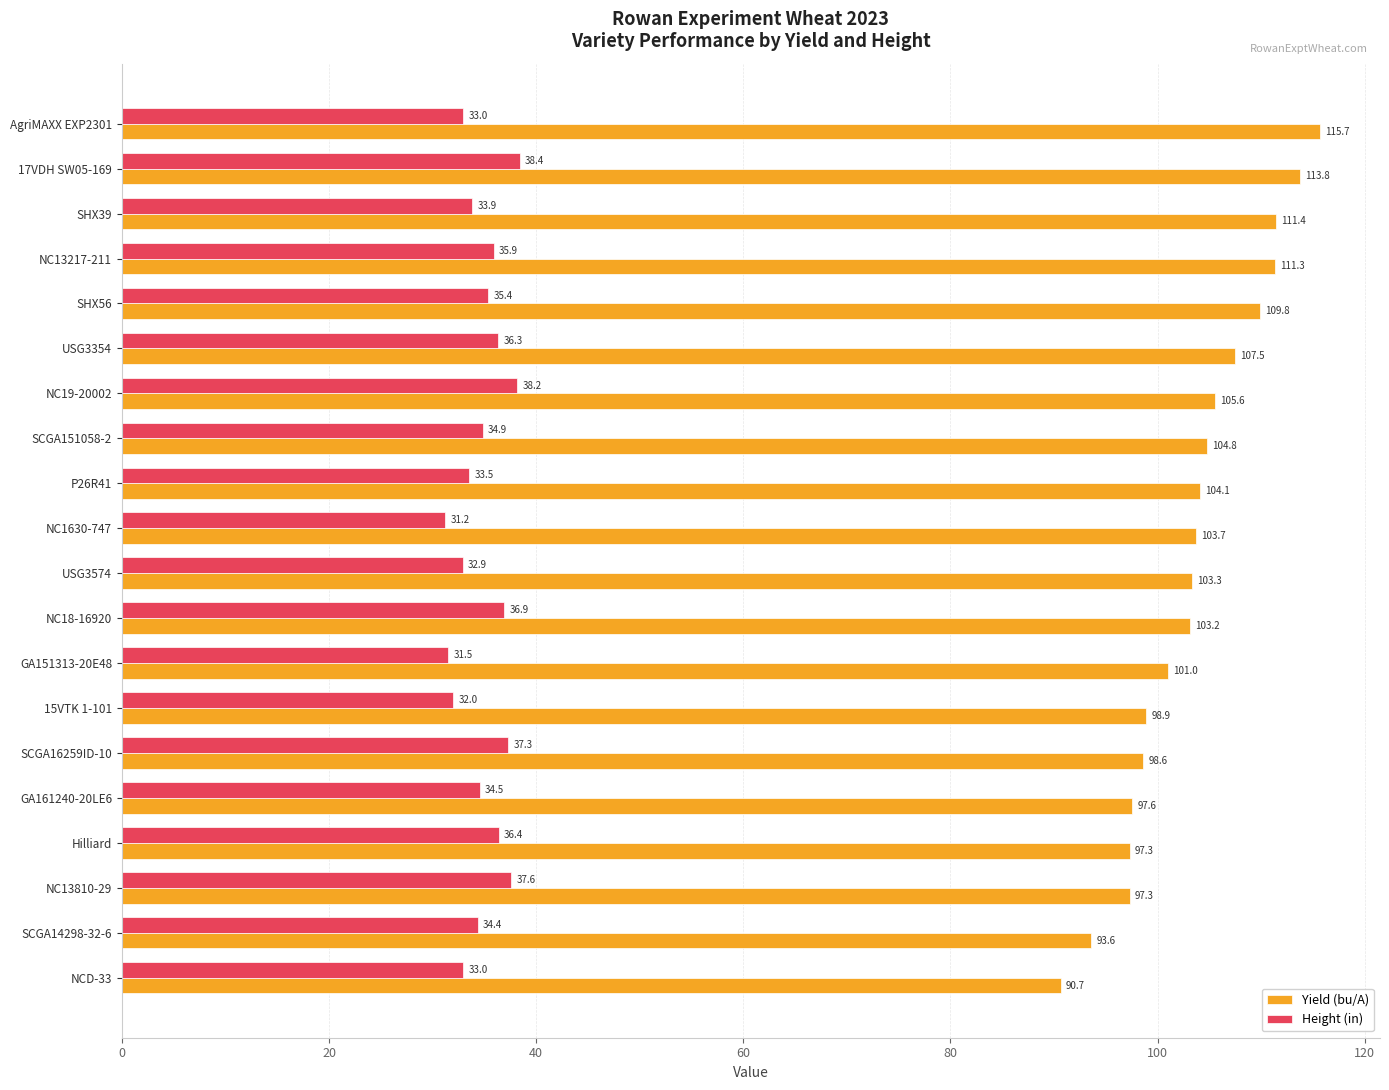

At how many categories does at least one series exceed 74?

20